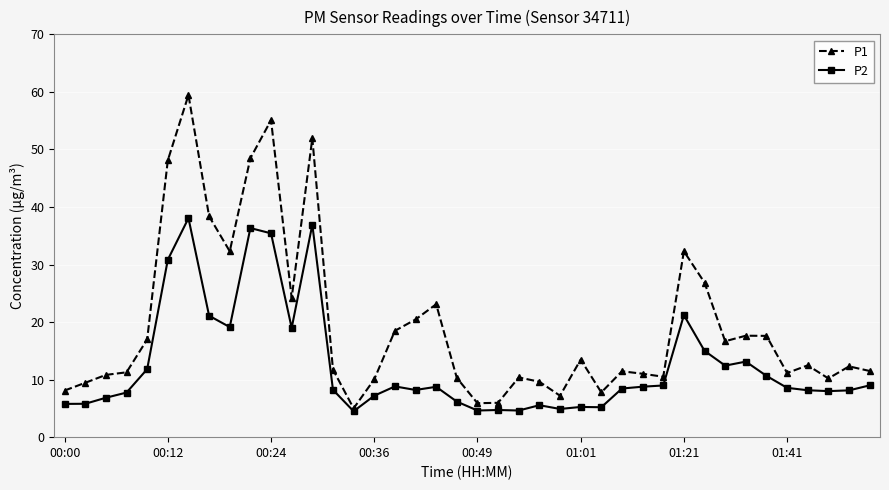

What is the value of the P1 point at the 38th from the left?

10.2